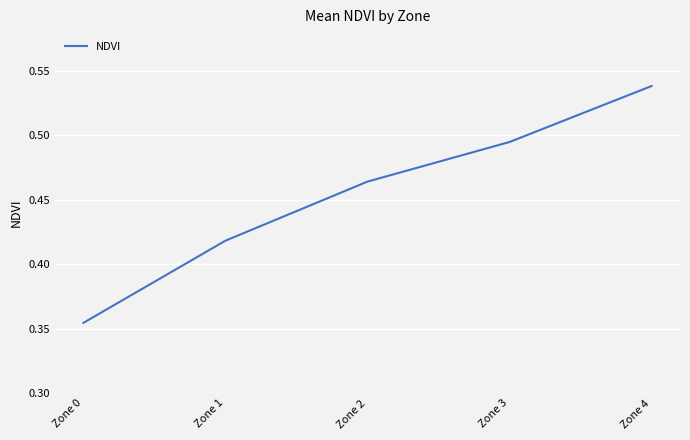

Does the chart have visible grid lines?

Yes